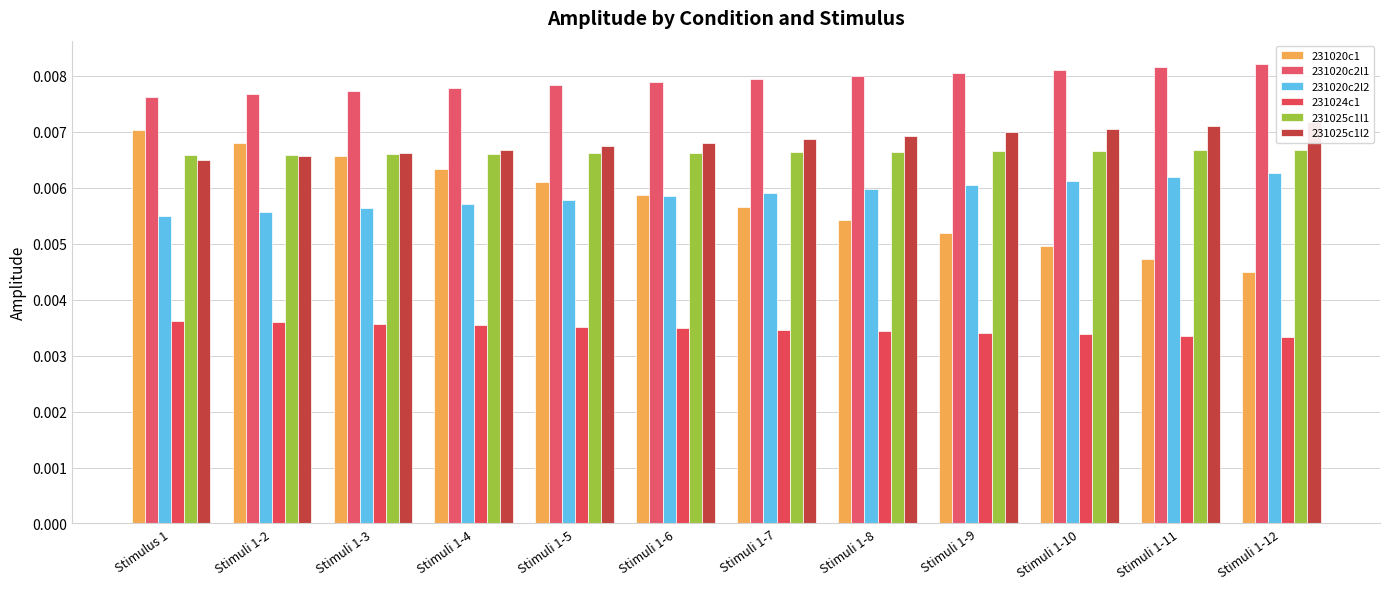

Count the 231020c1 values in the range 0 to 1.

12